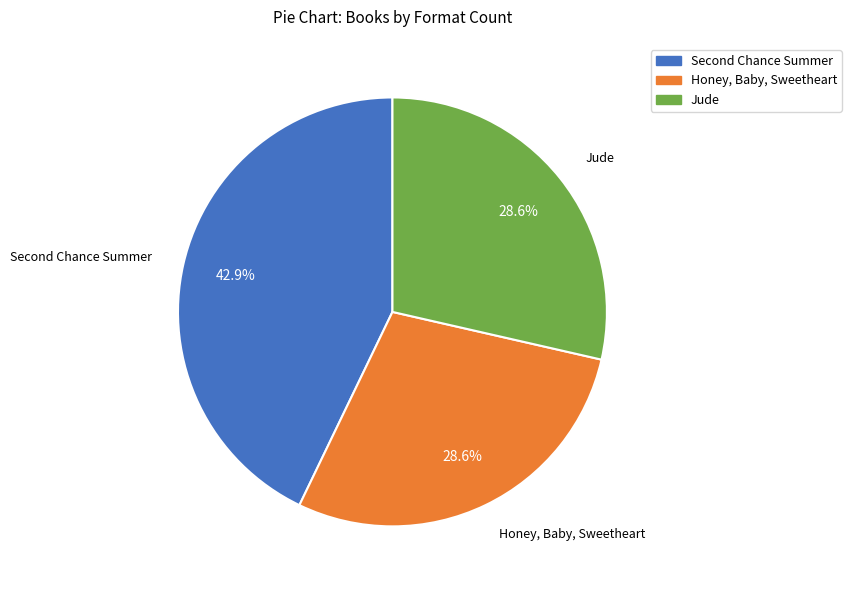

The Honey, Baby, Sweetheart slice represents 29% of the pie. True or false?

True